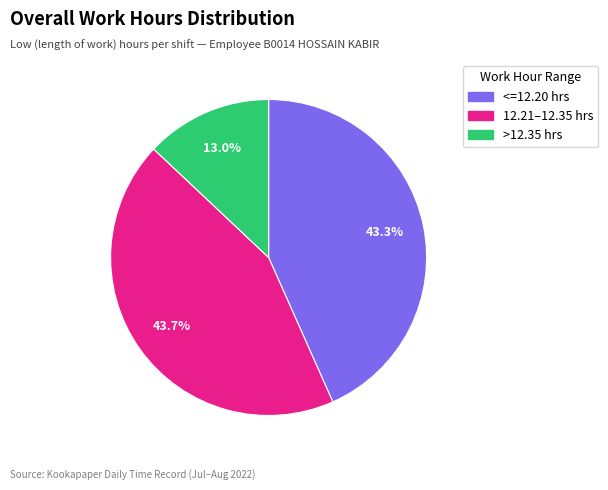

Count the number of slices in the pie.

3